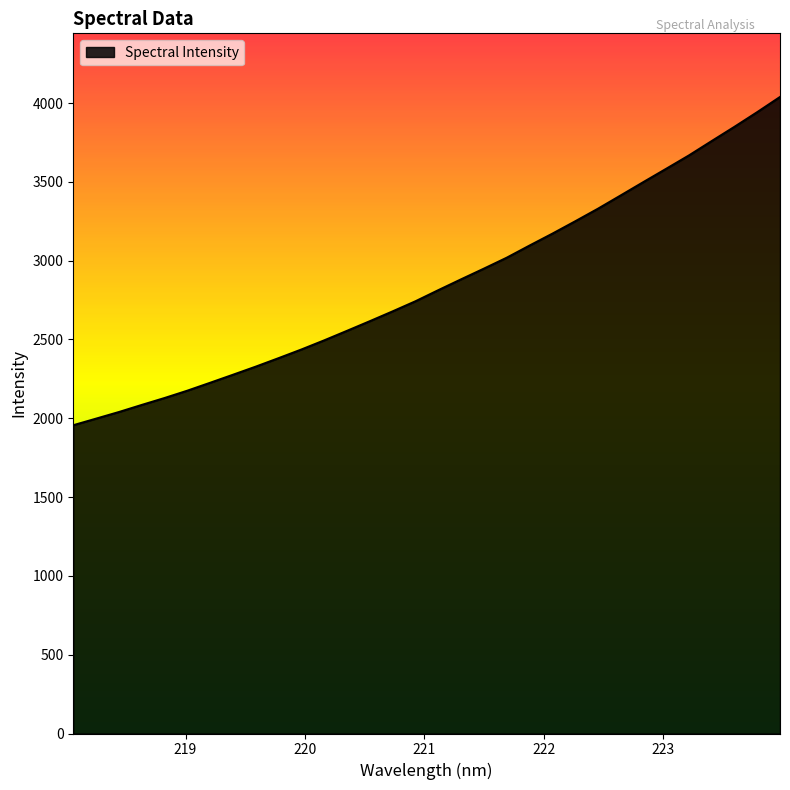

Reading left to right, what are all the values shown in this chart?

1955.8	1997.5	2039.5	2084.4	2128.3	2174.9	2225.2	2276.0	2327.6	2381.4	2436.3	2494.3	2554.7	2615.9	2678.2	2742.2	2812.5	2881.3	2949.1	3018.3	3095.3	3170.6	3248.8	3328.7	3413.2	3498.2	3582.4	3667.4	3758.6	3849.0	3942.1	4038.3